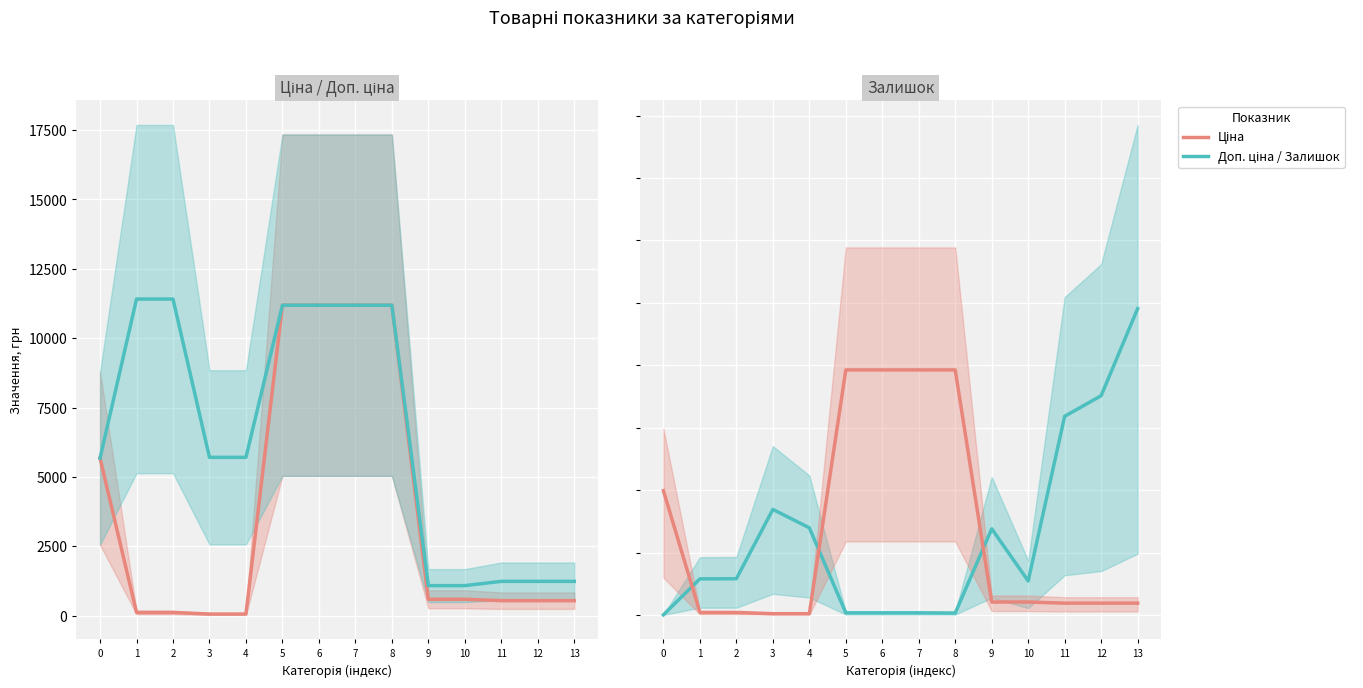

What is the difference between the highest and lowest values at 4?

5695.0